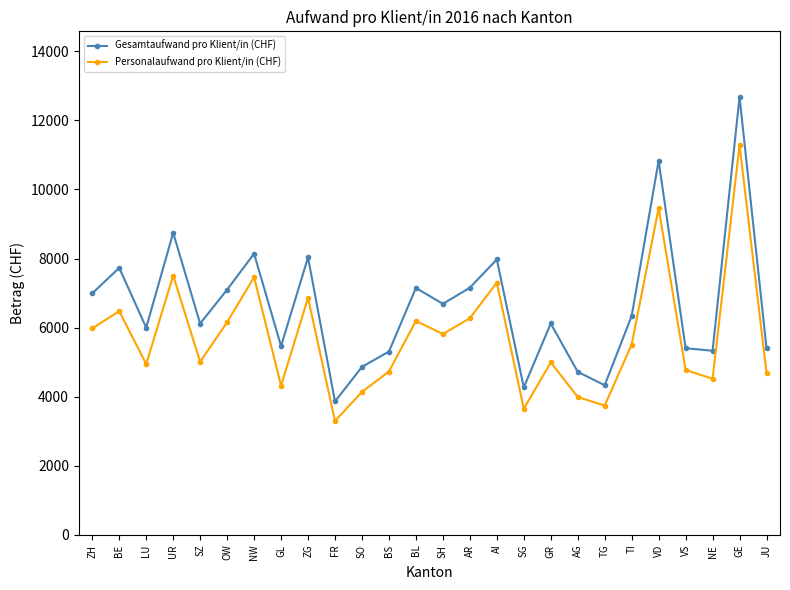

At which label does Personalaufwand pro Klient/in (CHF) reach its minimum?

FR